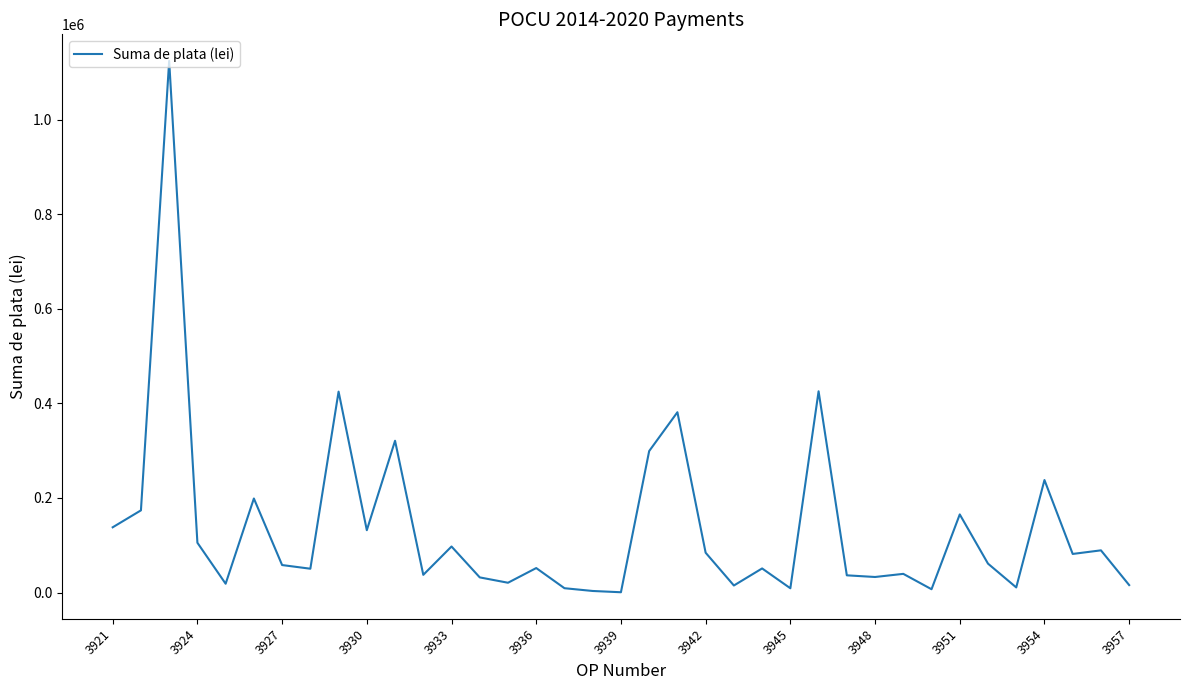

What is the maximum value shown in the chart?

1124470.1